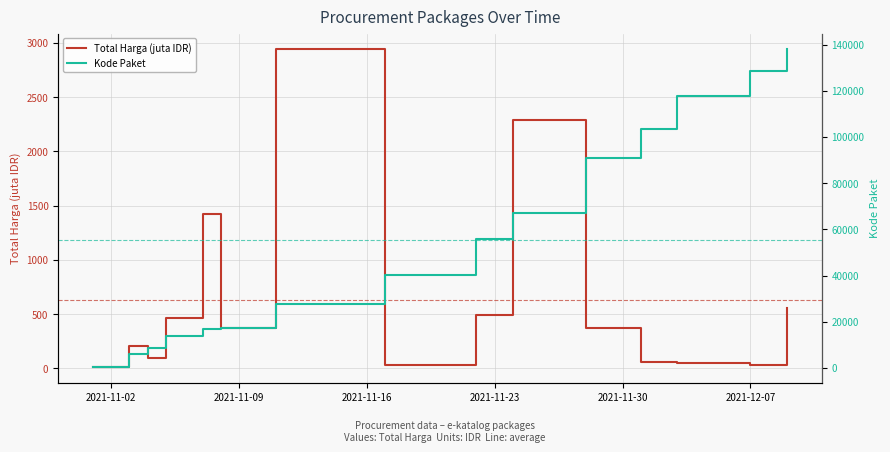

True or false: Kode Paket and Total Harga (juta IDR) intersect in this chart.

False